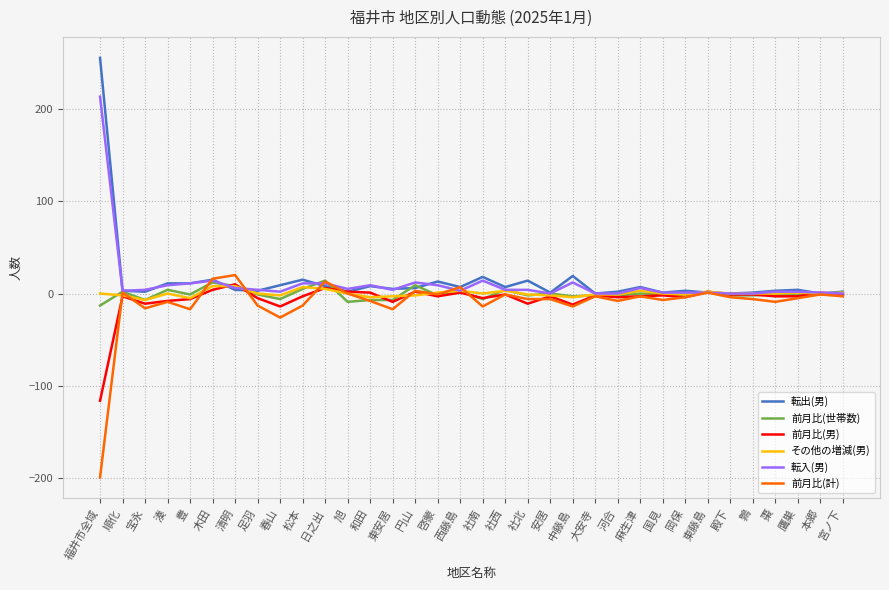

At which category does 前月比(計) reach its first local peak?

順化